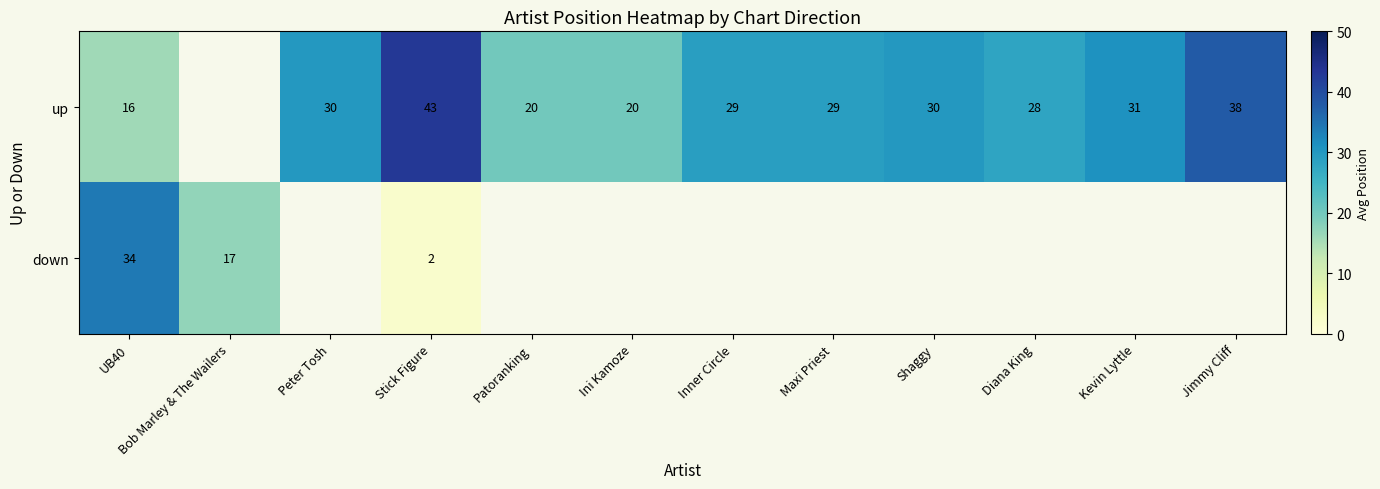

At Stick Figure, list the series in order from smallest to largest.

down, up